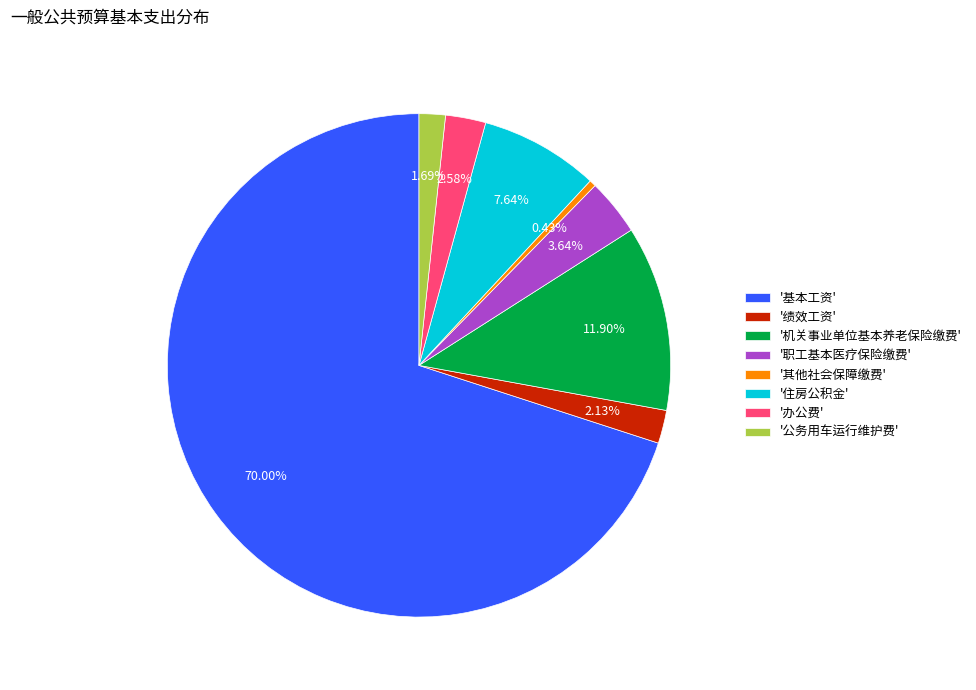

What is the ratio of the value at '机关事业单位基本养老保险缴费' to the value at '办公费'?

4.6